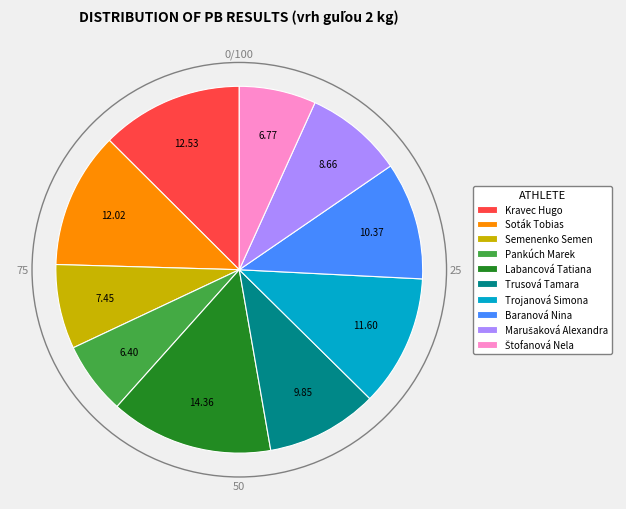

Count the number of slices in the pie.

10